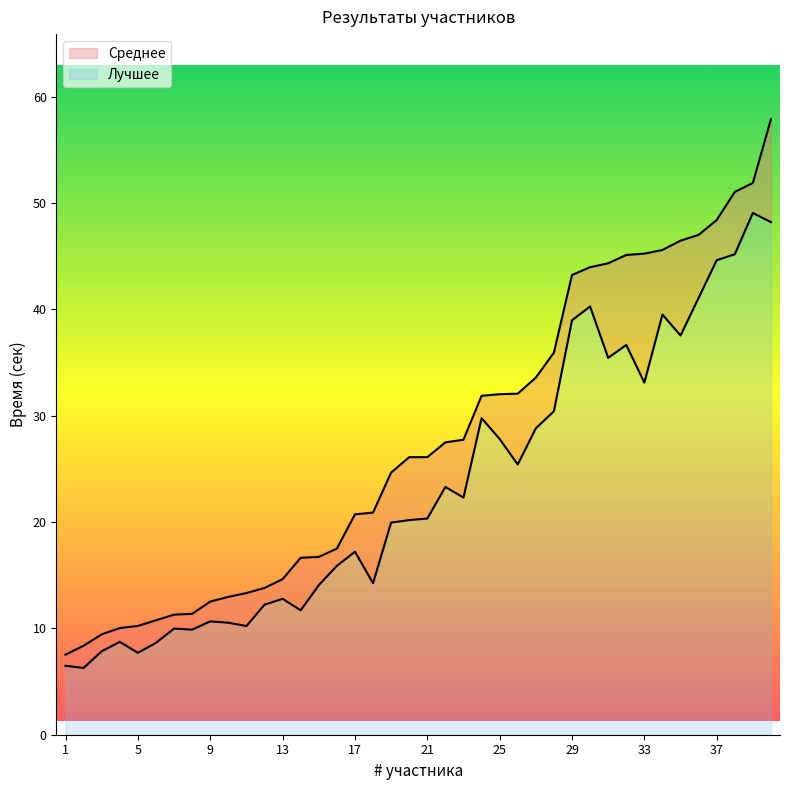

At how many categories does at least one series exceed 37?

12